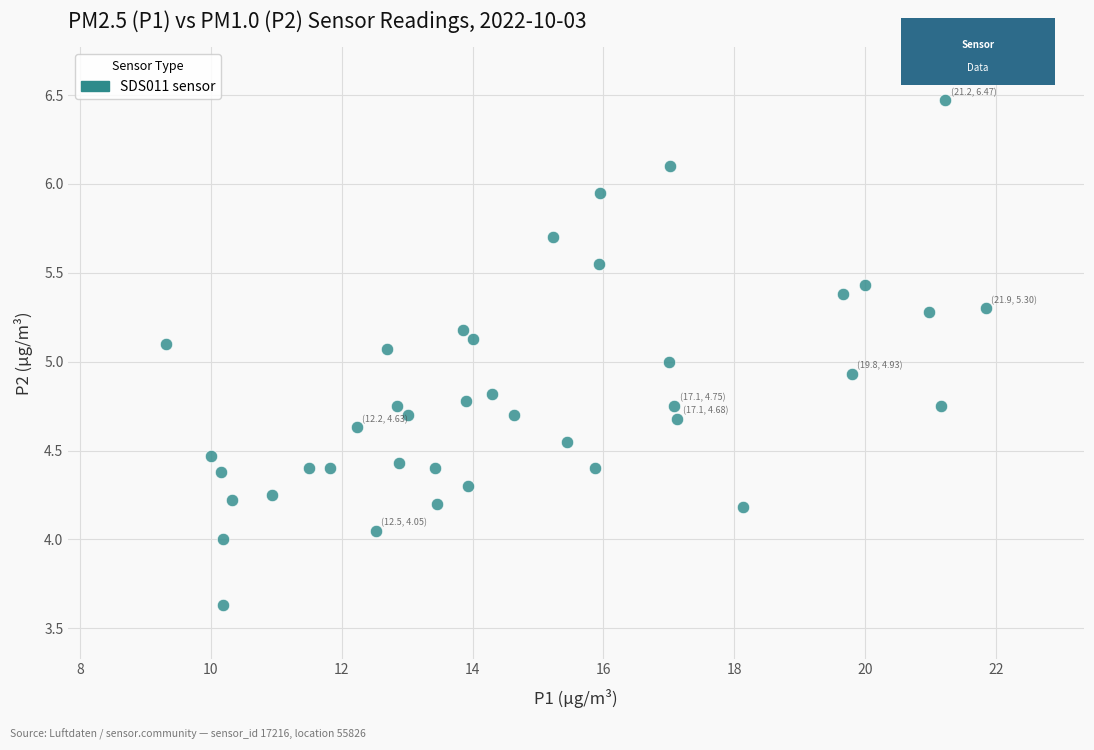

What is the range of X values (max minus min)?

12.5